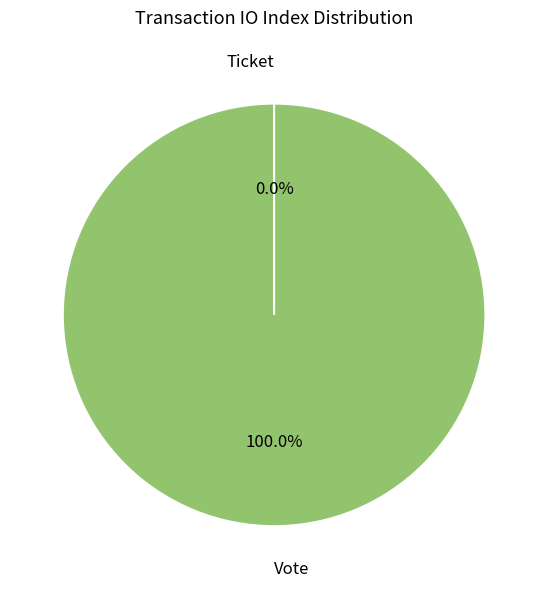

To the nearest percent, what is the difference between the Vote and Ticket slice percentages?

100%